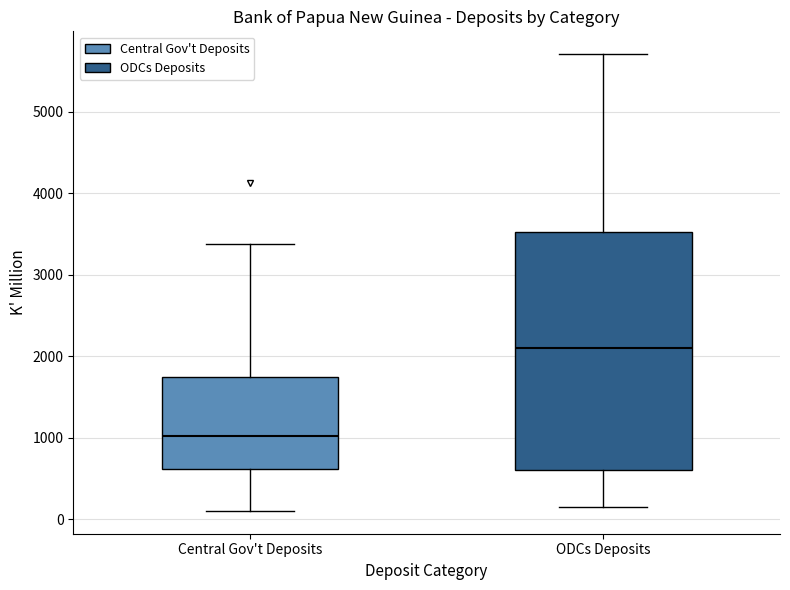

Reading left to right, read every box against the y-axis: the position of its median line, the range the box covers, and the ends of its whiskers. The values are not printed on the chart, so give them approximately, as read against the axis.

Central Gov't Deposits: median 1000, box 600 to 1700, whiskers 100 to 3400
ODCs Deposits: median 2100, box 600 to 3500, whiskers 200 to 5700